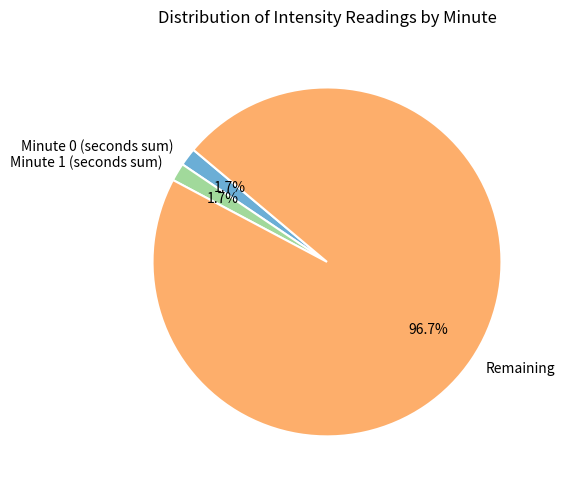

Do Remaining and Minute 0 (seconds sum) together represent more than half of the pie?

Yes